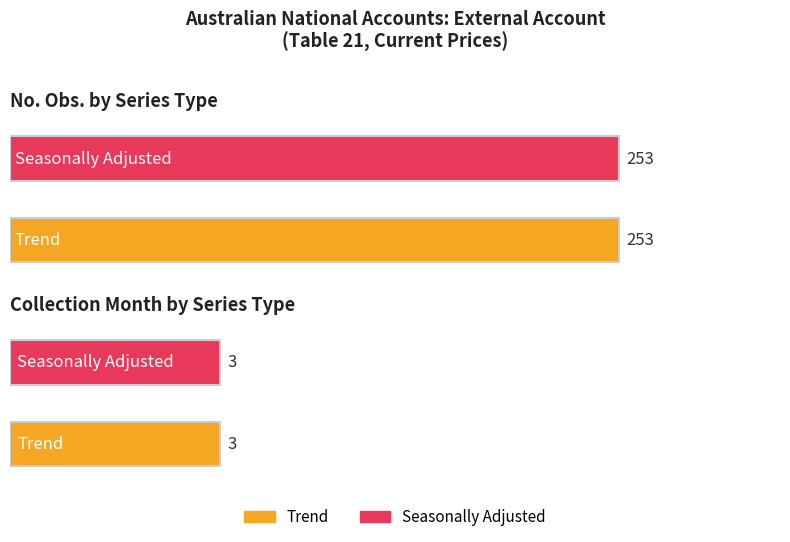

What is the average value of the Collection Month series?

3